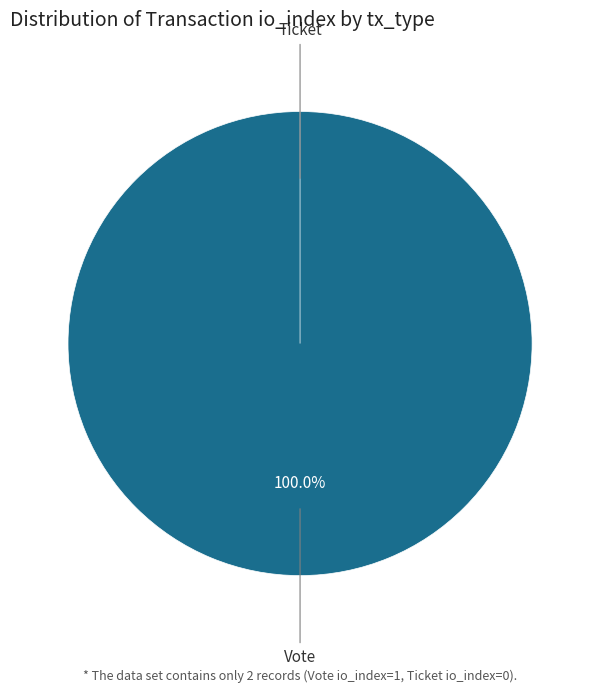

Does any single category account for the majority?

Yes